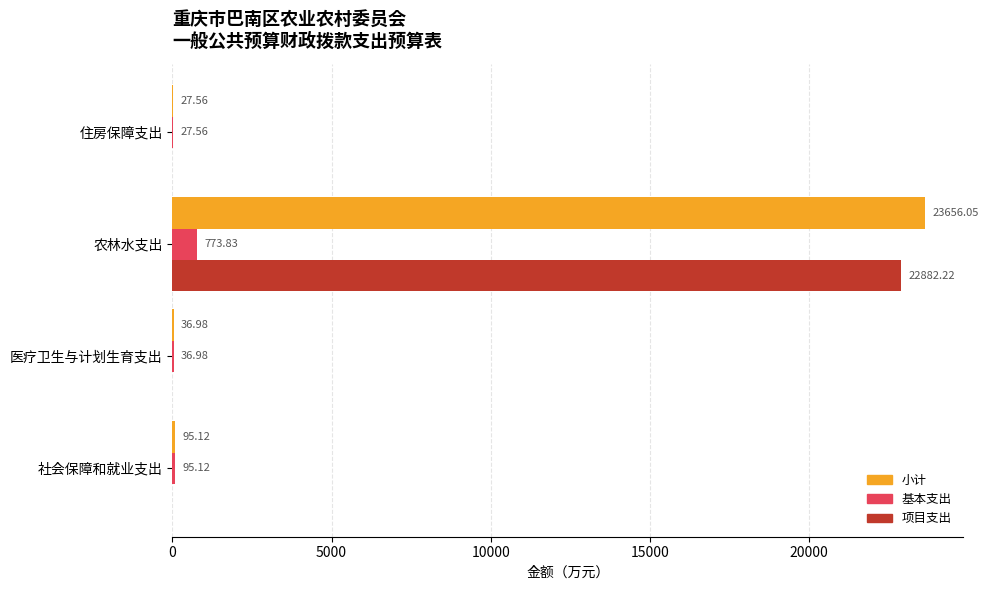

Is the value of 项目支出 at 农林水支出 greater than the value of 小计 at 医疗卫生与计划生育支出?

Yes